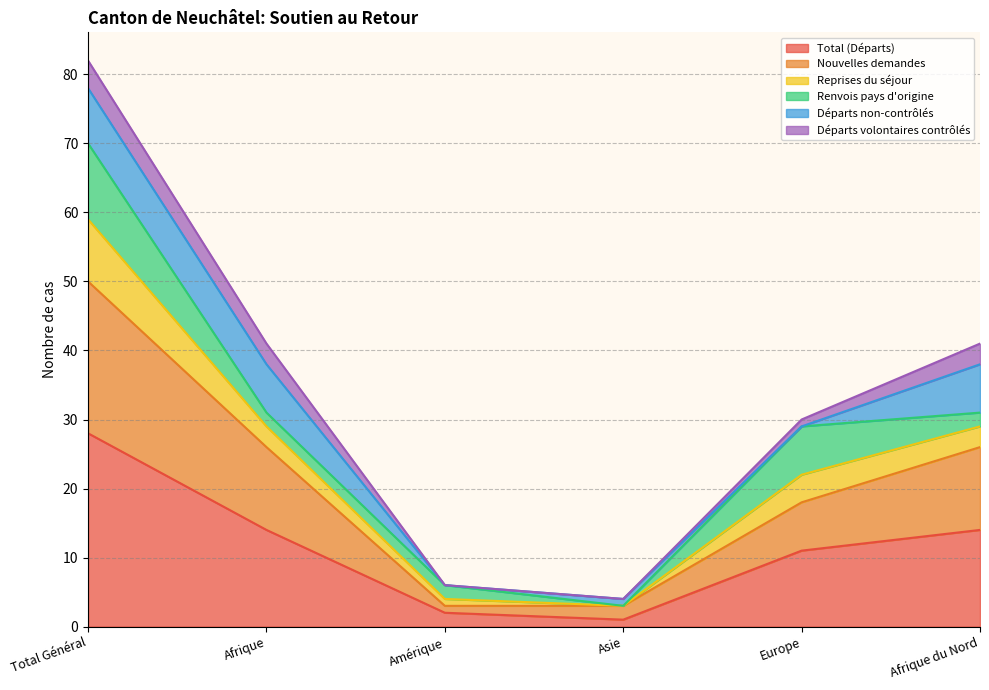

How many Nouvelles demandes values are between 3 and 26?

5